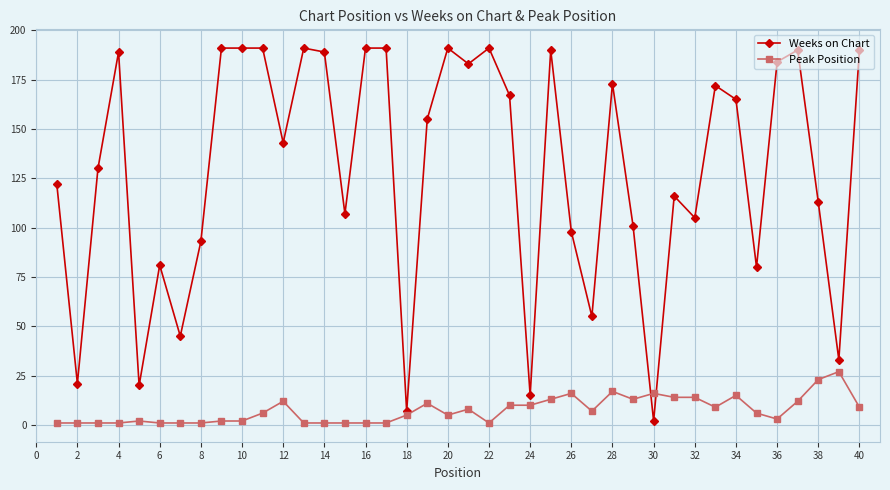

True or false: Weeks on Chart has more than 0 points higher than both neighbors.

True